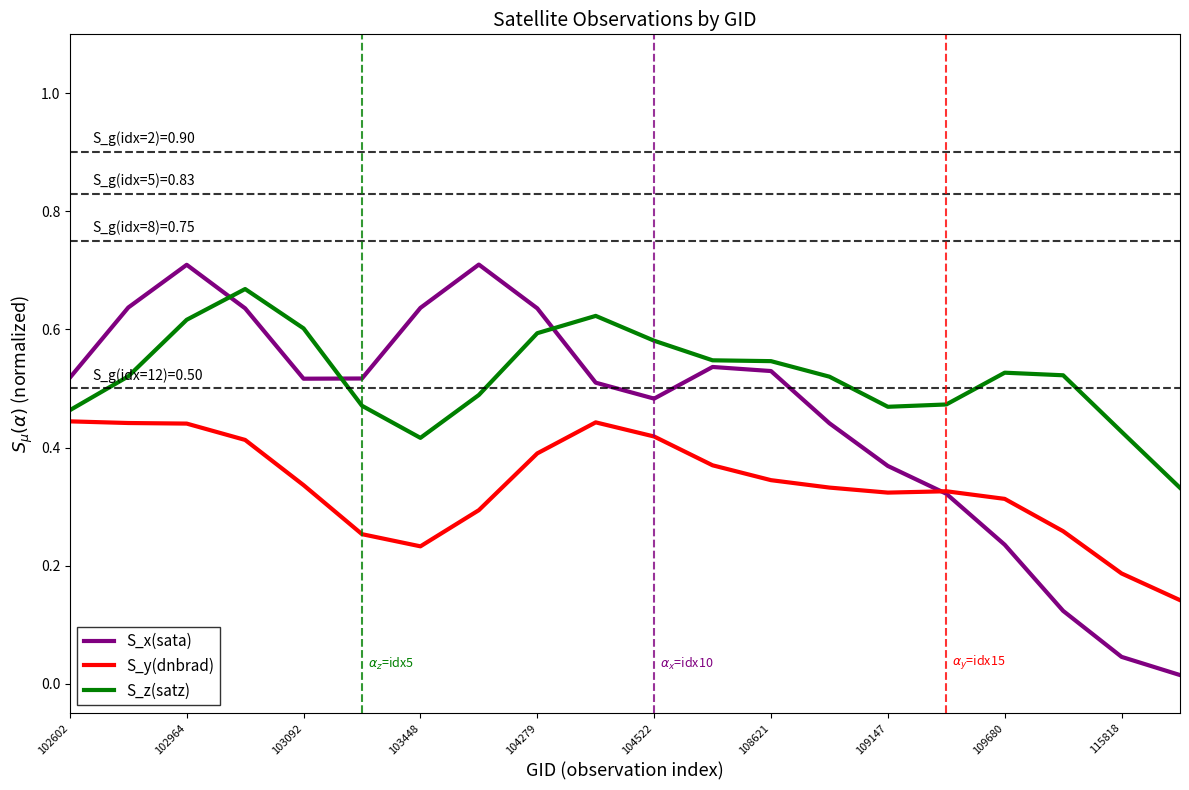

Which series has the largest range (max minus min)?

S_x(sata)